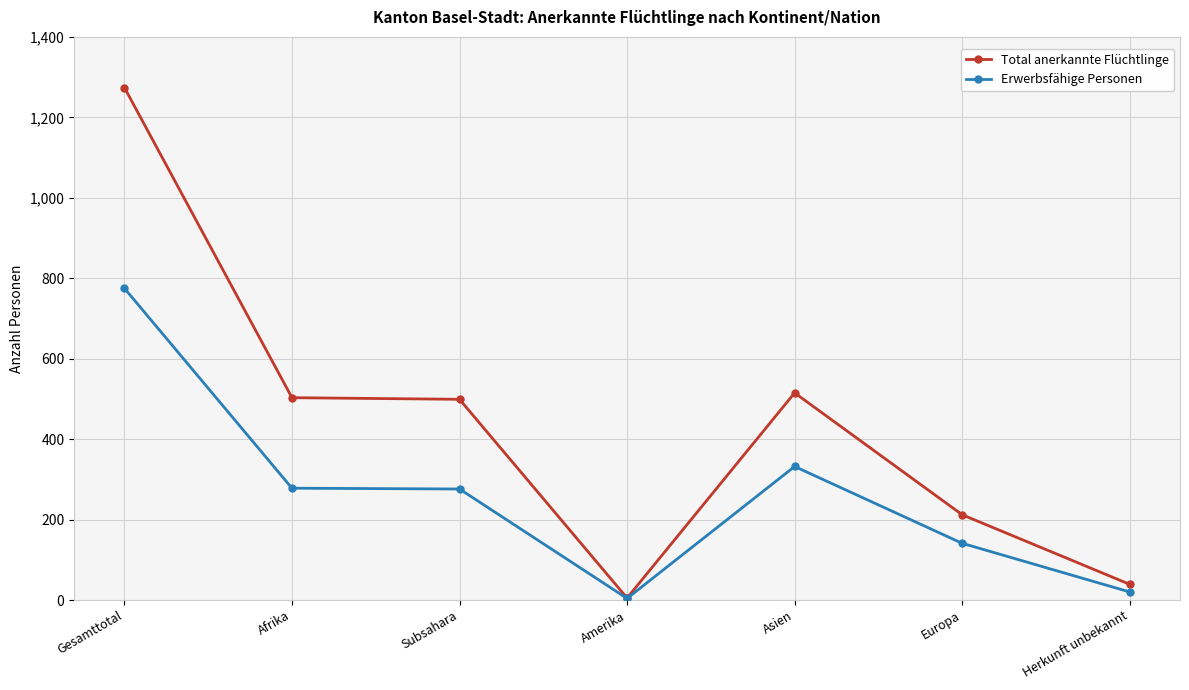

Which category has the highest value in the Total anerkannte Flüchtlinge series?

Gesamttotal